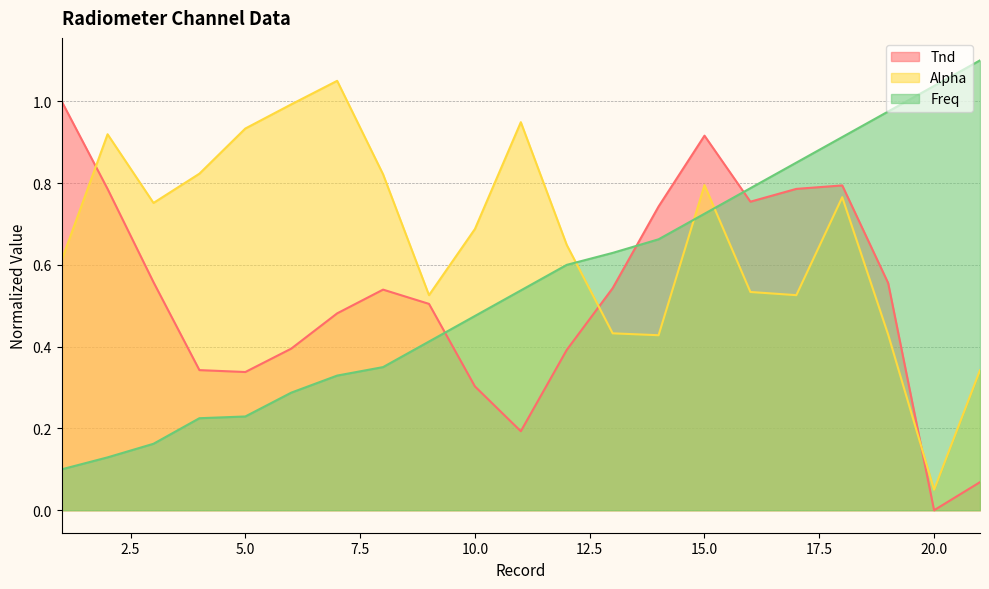

At 9, list the series in order from largest to smallest.

Alpha, Tnd, Freq